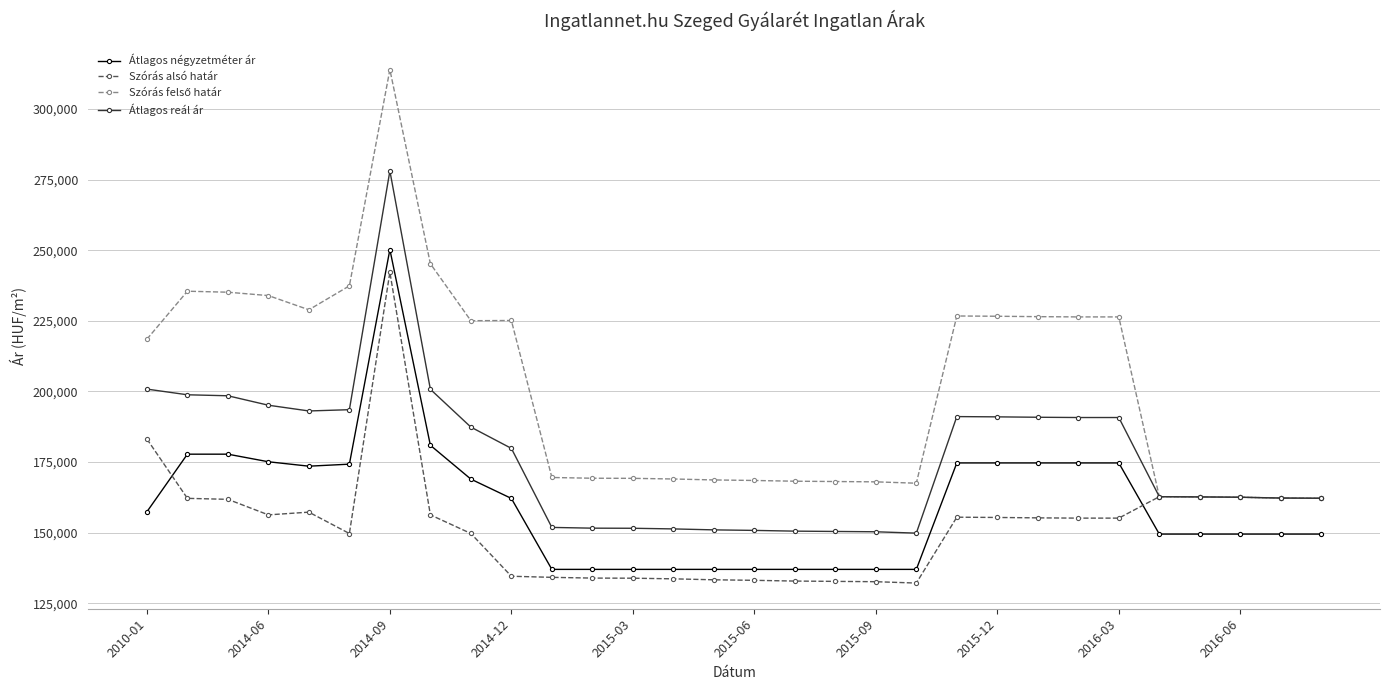

What is the lowest value of the Szórás alsó határ series?

132156